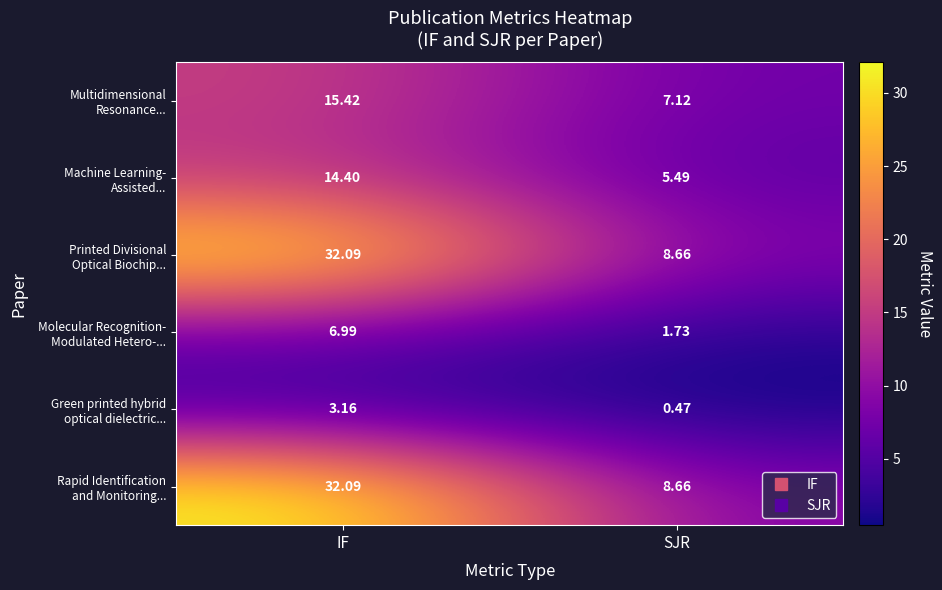

At which category does the chart reach its minimum across all series?

SJR